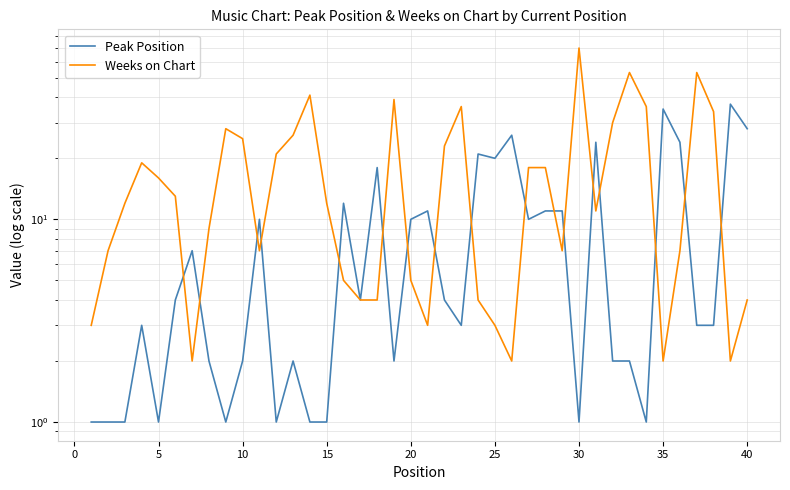

In Weeks on Chart, how many points are lower than both neighbors (excluding endpoints)?

8